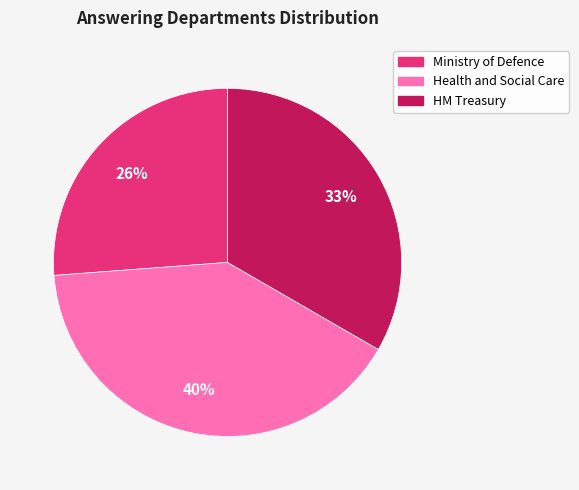

Combined, do HM Treasury and Health and Social Care account for over 50%?

Yes